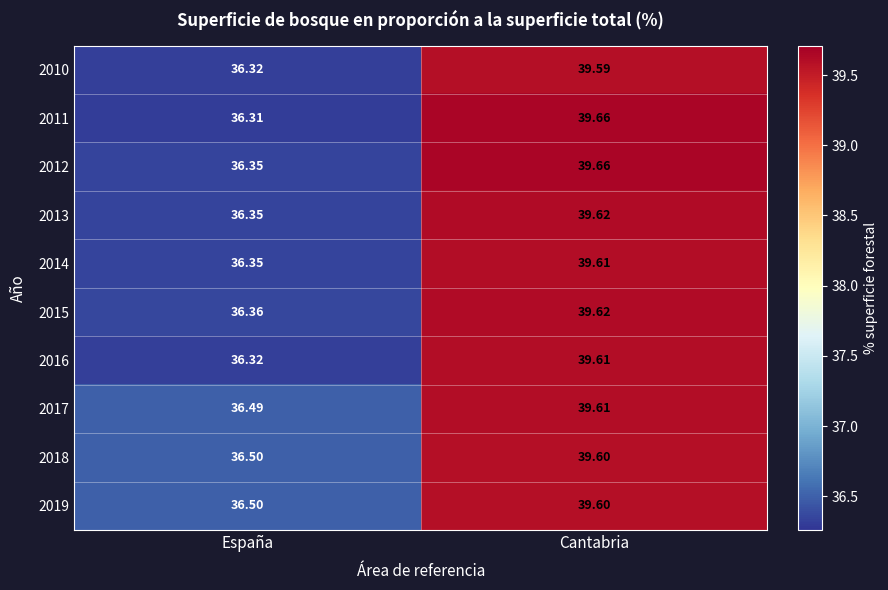

At which category is the sum across all series the highest?

Cantabria